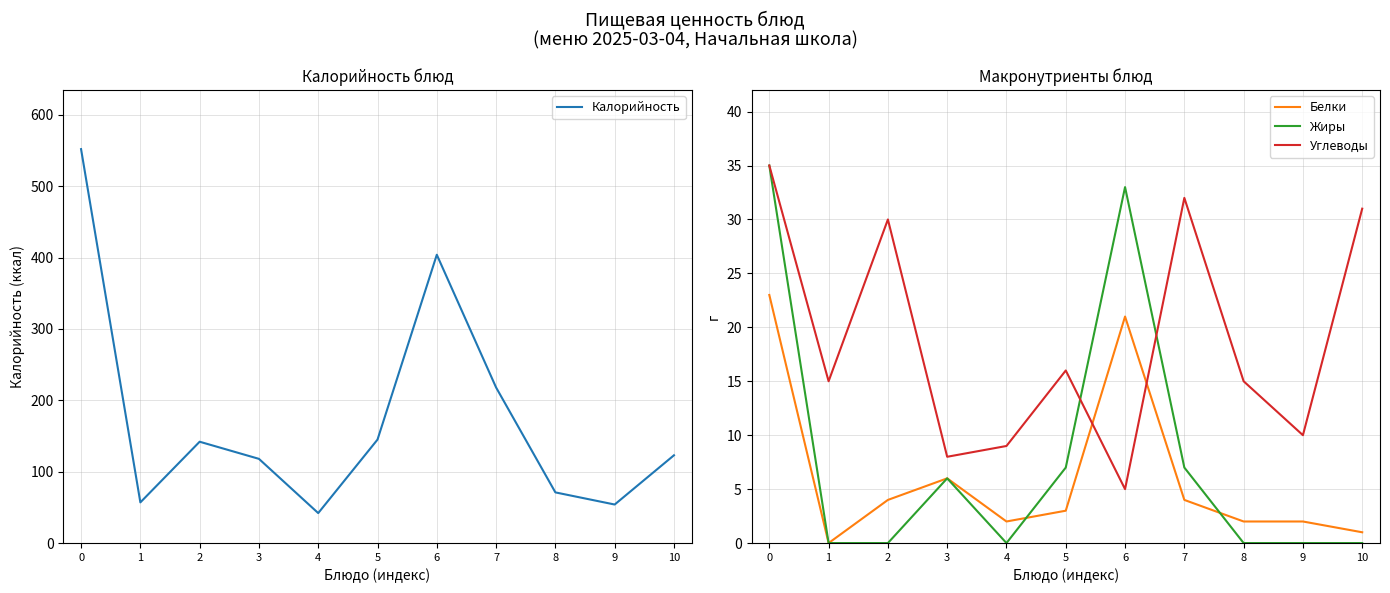

What value does the Калорийность series have at 9?

54